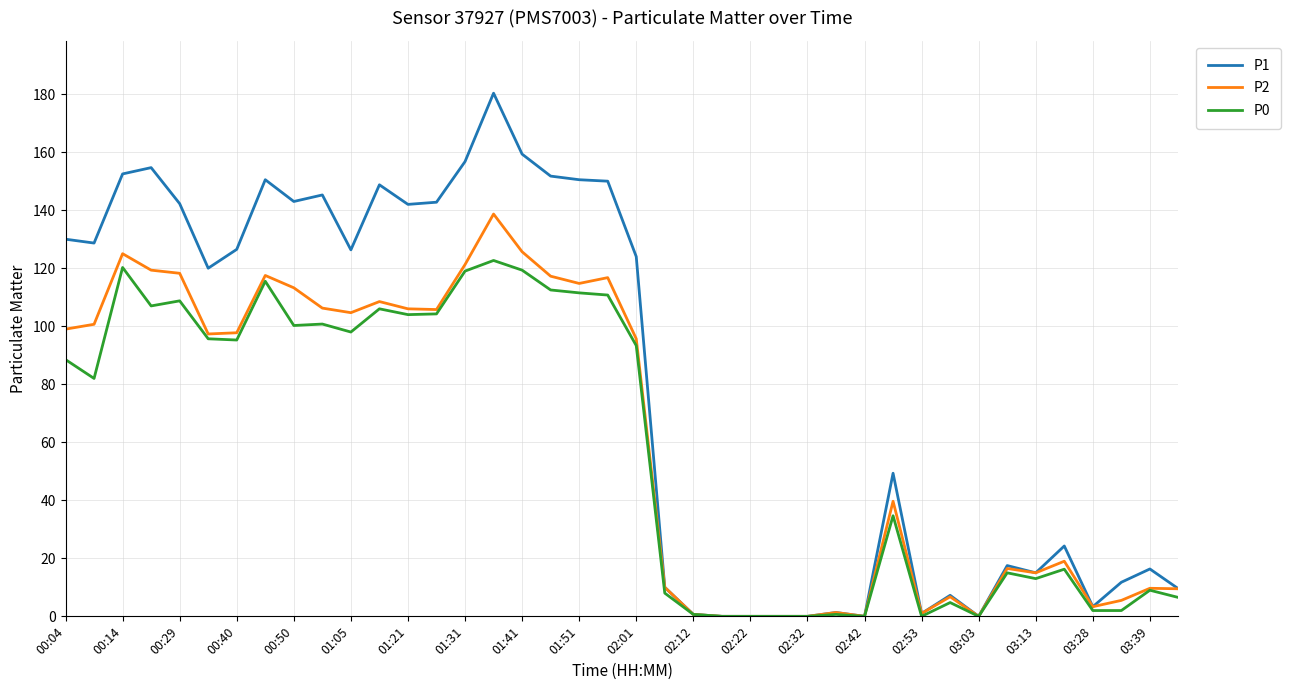

What is the average value of the P2 series?

62.2